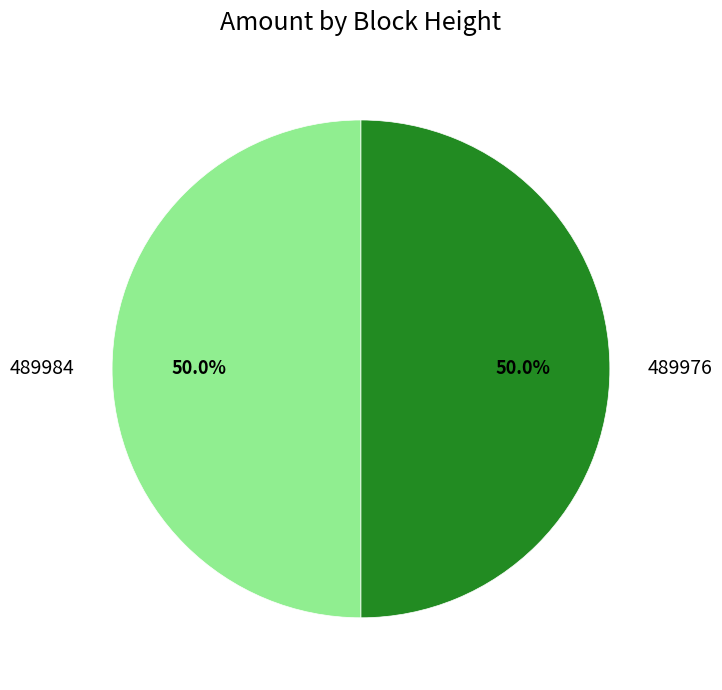

What is the ratio of the value at 489976 to the value at 489984?

1.0